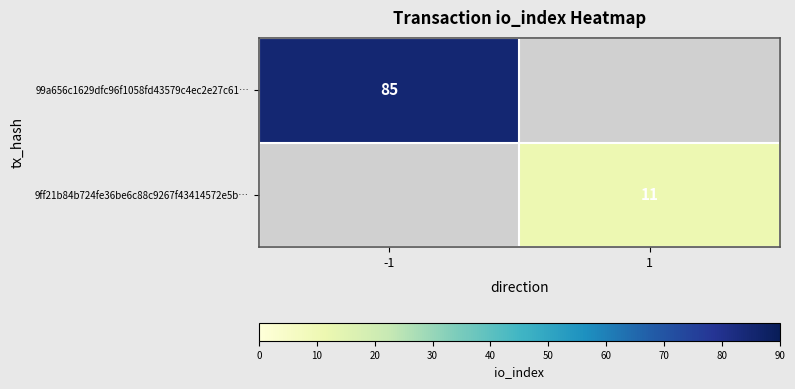

True or false: 9ff21b84b724fe36be6c88c9267f43414572e5b… has a value of 11 at 1.

True